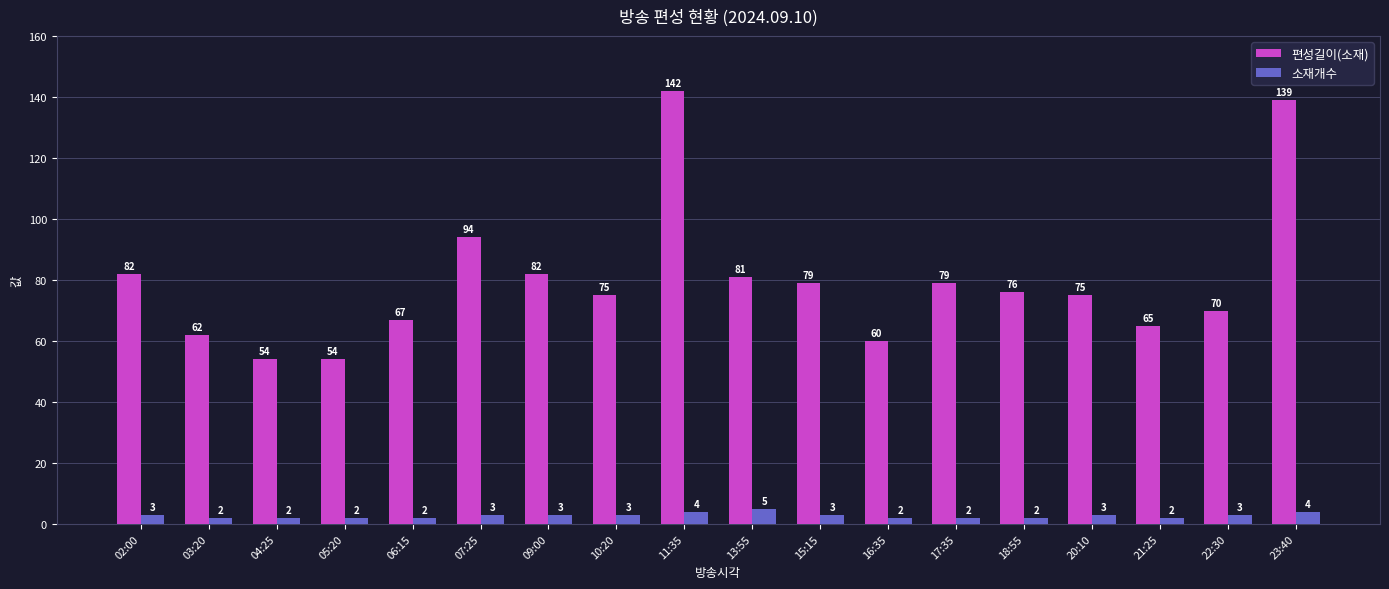

Which label corresponds to the largest value in the chart?

11:35